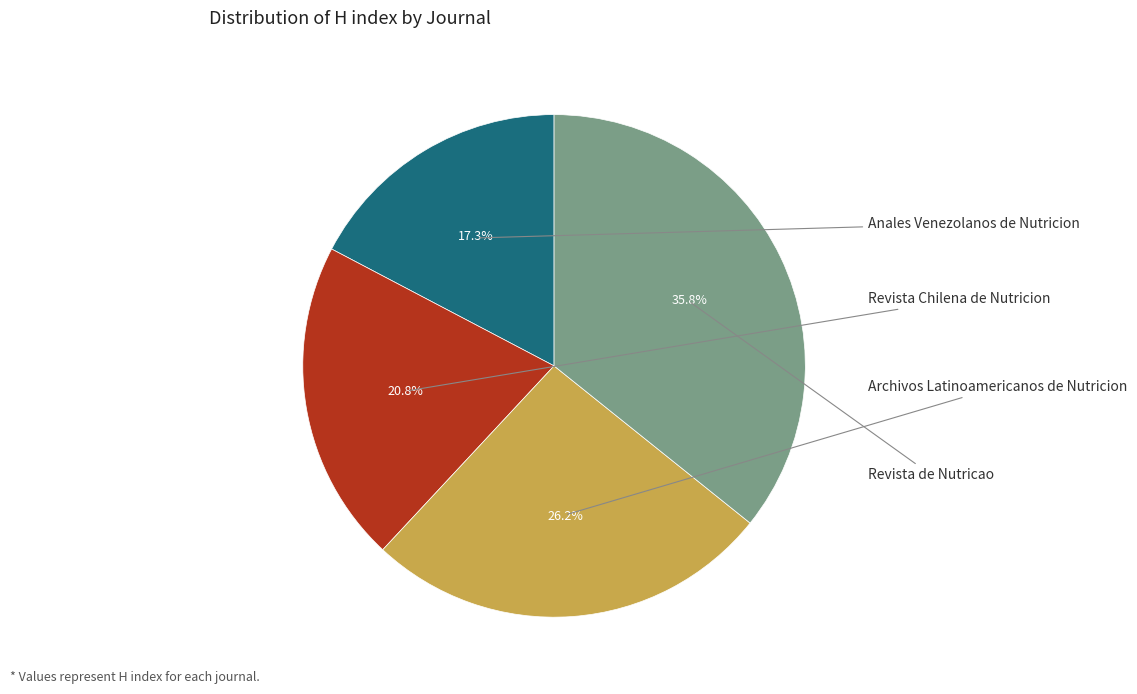

How many slices are in this pie chart?

4